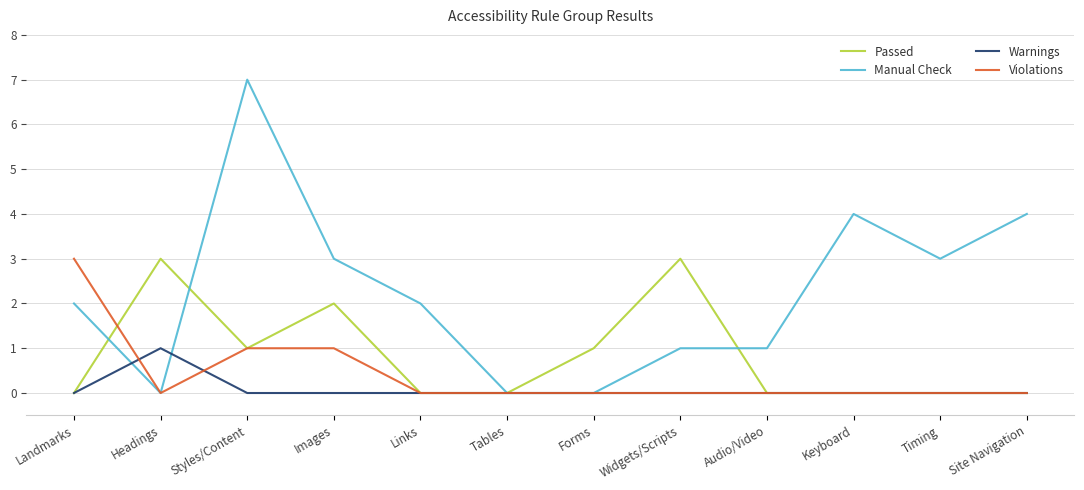

Rank the series by their average value, from highest to lowest.

Manual Check, Passed, Violations, Warnings